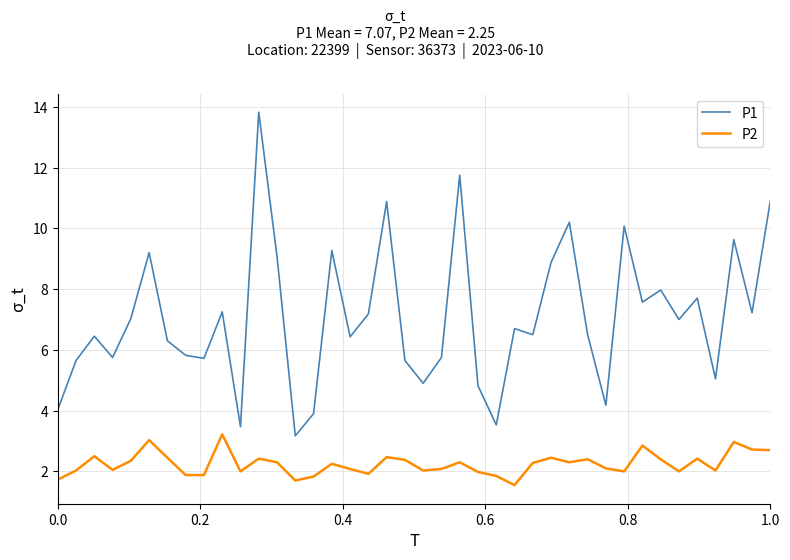

What is the maximum value shown in the chart?

13.8